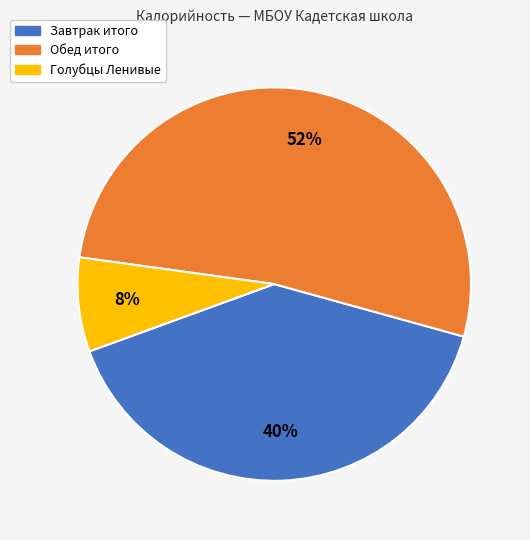

What is the ratio of the value at Голубцы Ленивые to the value at Завтрак итого?

0.2